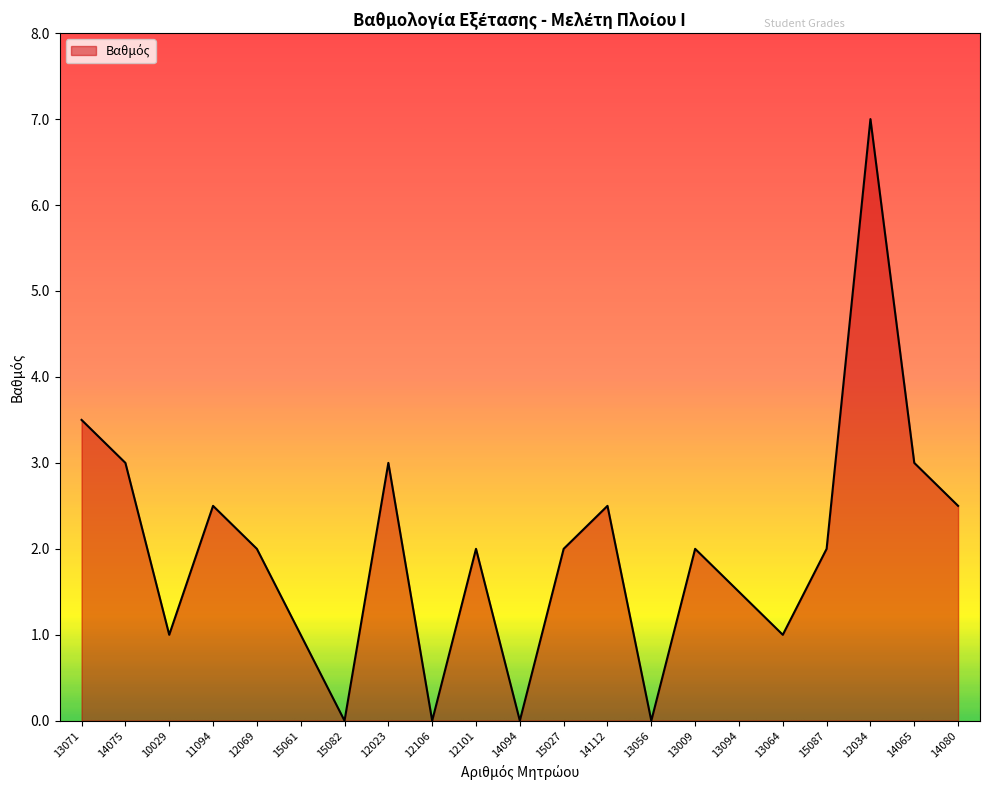

Is it true that the value at 13071 is 1.8?

False